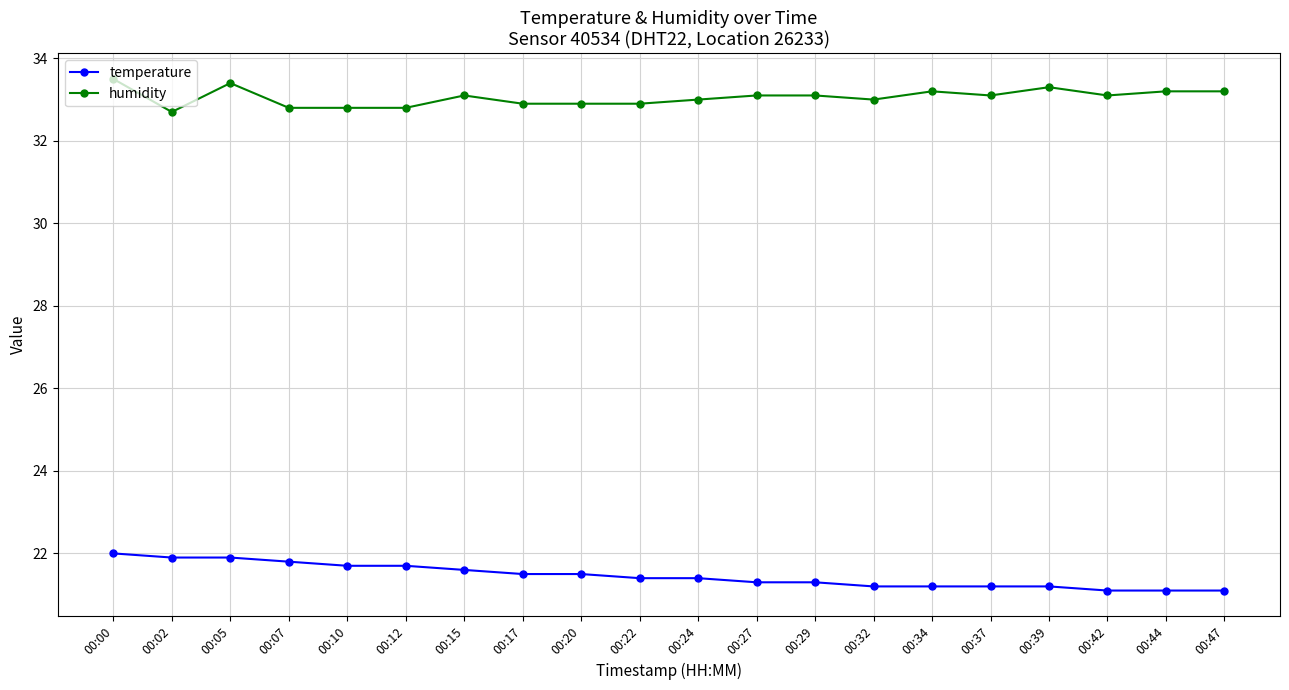

Is it true that humidity equals 33.5 at 00:00?

True